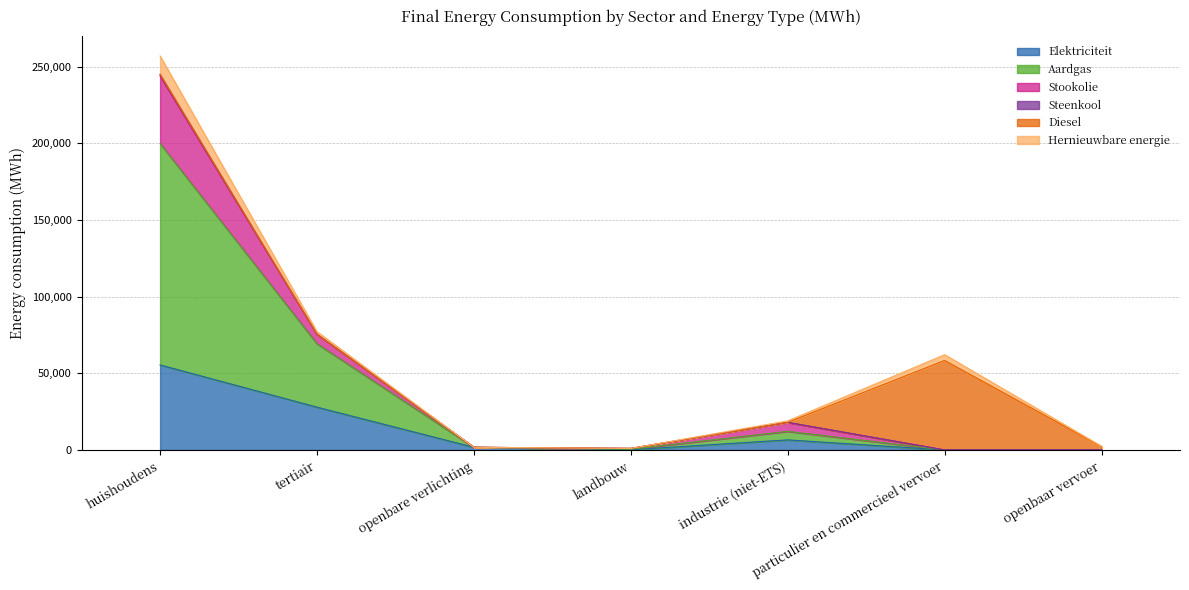

What is the highest value of the Elektriciteit series?

55478.0